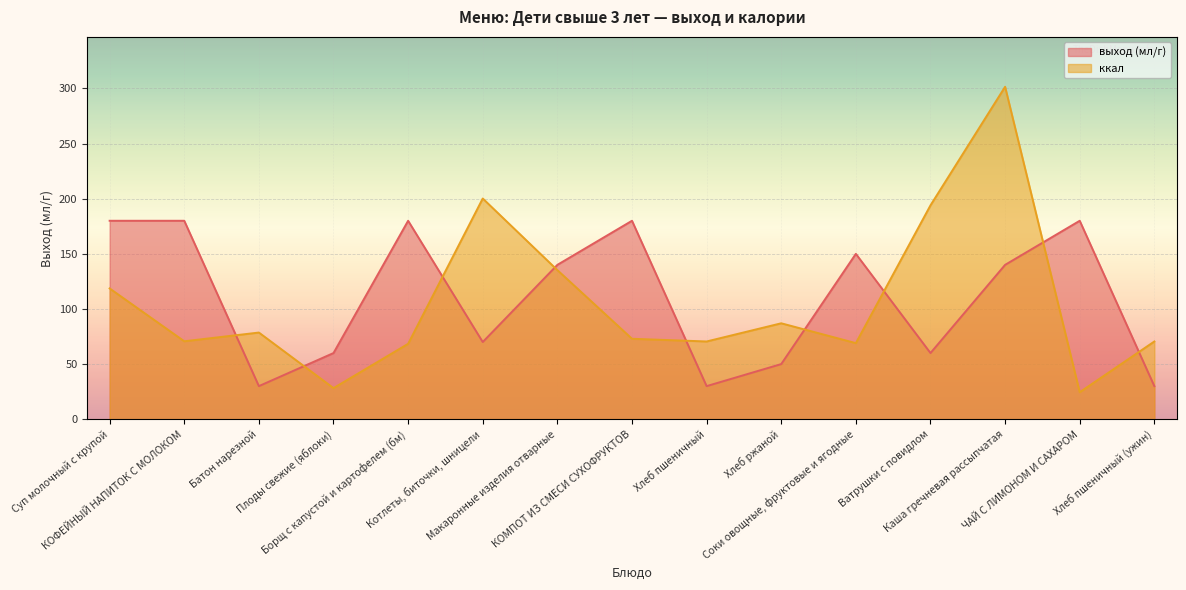

What is the label of the 7th point from the right?

Хлеб пшеничный